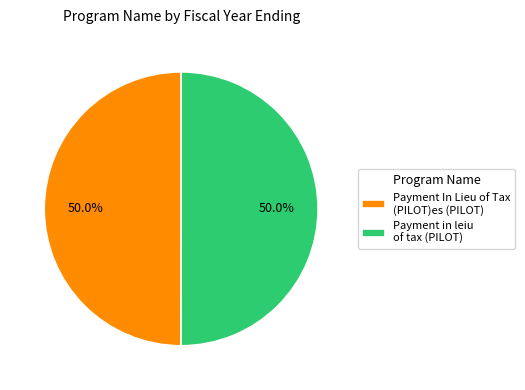

What is the ratio of the value at Payment in leiu of tax (PILOT) to the value at Payment In Lieu of Tax (PILOT)es (PILOT)?

1.0